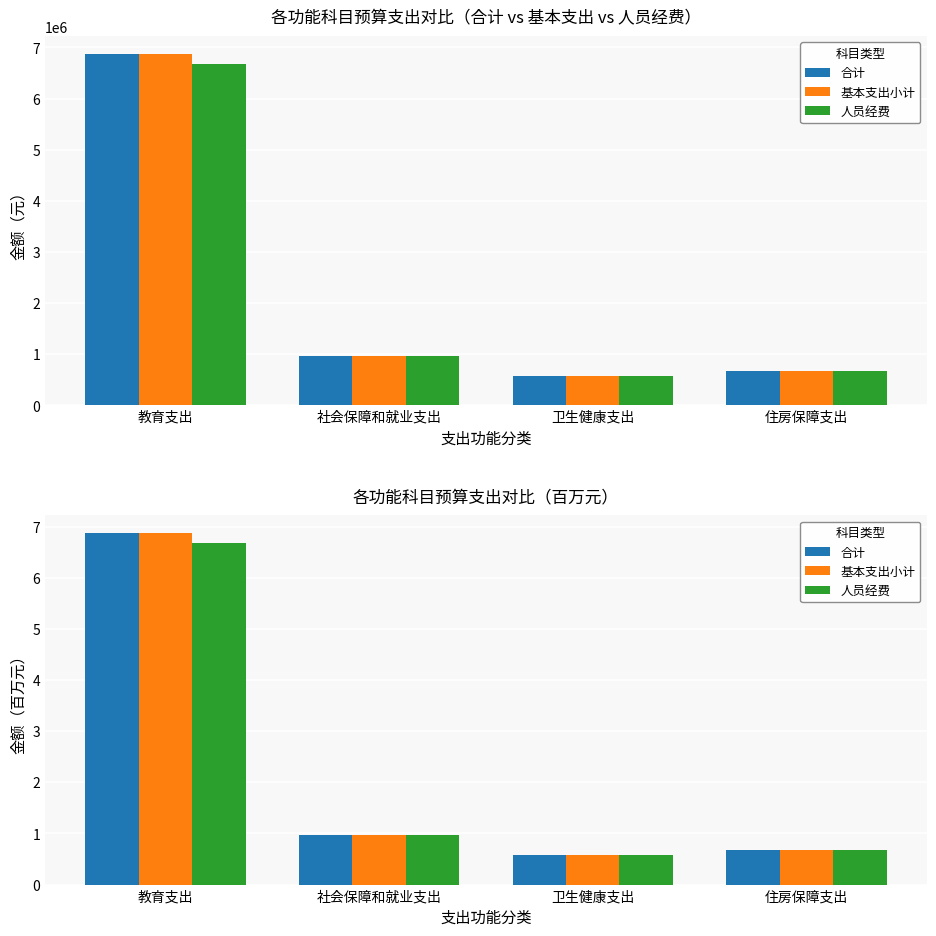

Which series changed the most between 社会保障和就业支出 and 卫生健康支出?

合计